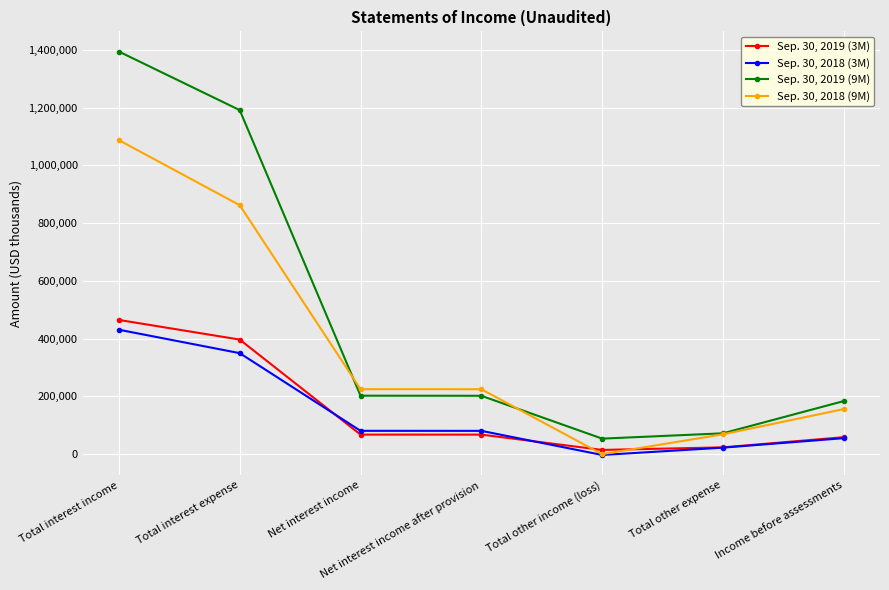

True or false: Sep. 30, 2019 (3M) and Sep. 30, 2019 (9M) cross at least once.

False